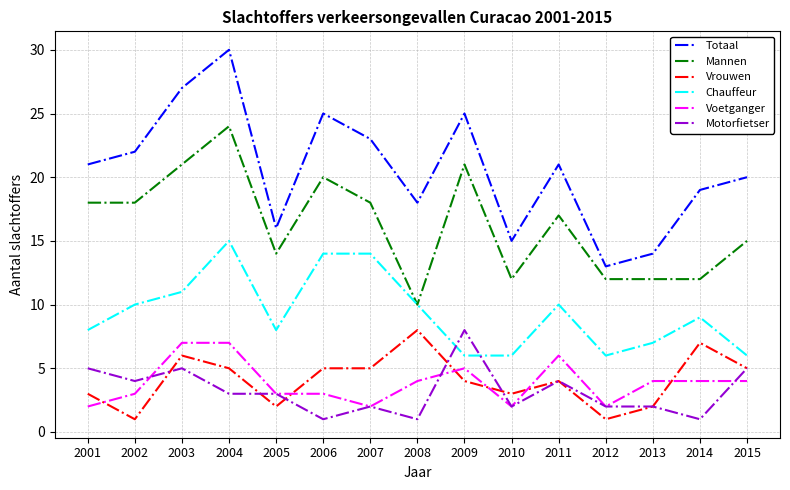

True or false: Motorfietser and Mannen intersect in this chart.

False